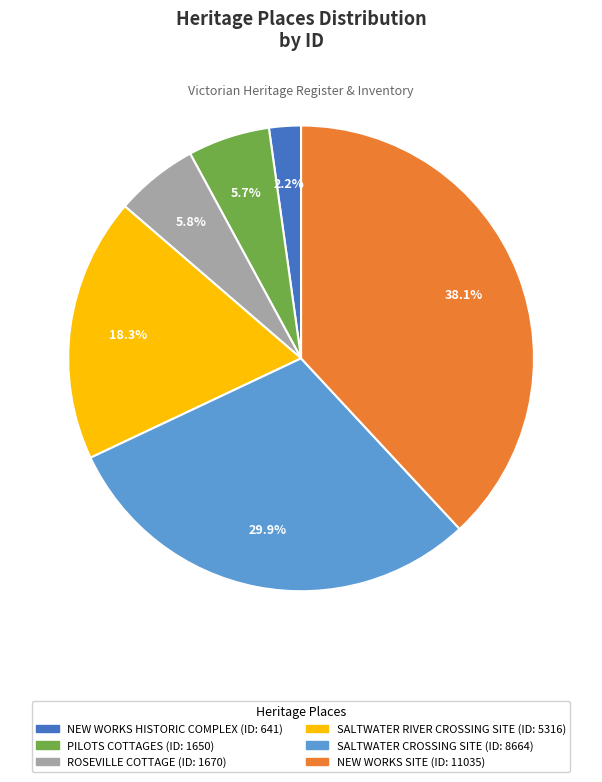

How many slices are in this pie chart?

6